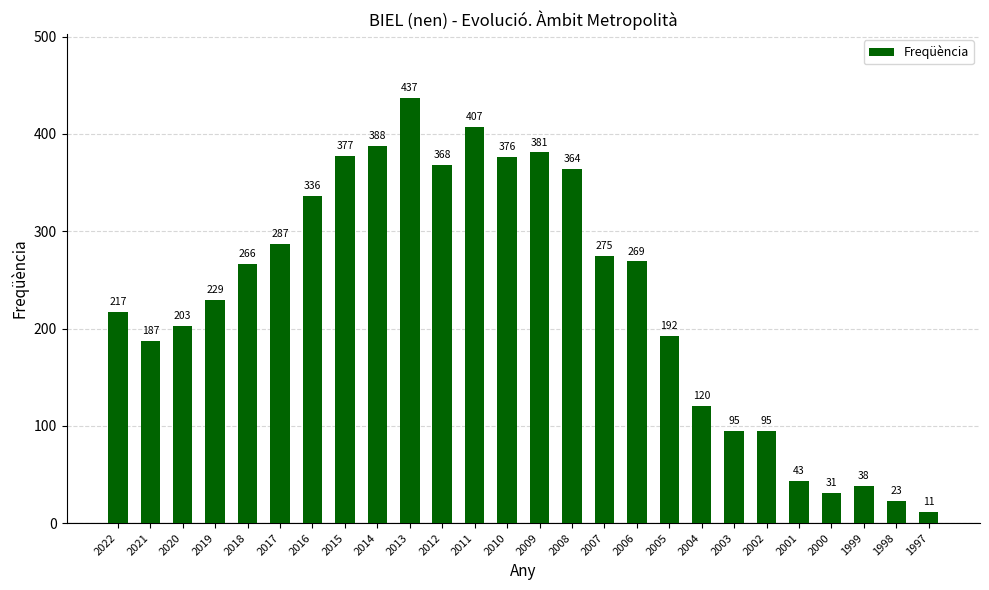

Reading right to left, extract all data points from this chart.

11	23	38	31	43	95	95	120	192	269	275	364	381	376	407	368	437	388	377	336	287	266	229	203	187	217